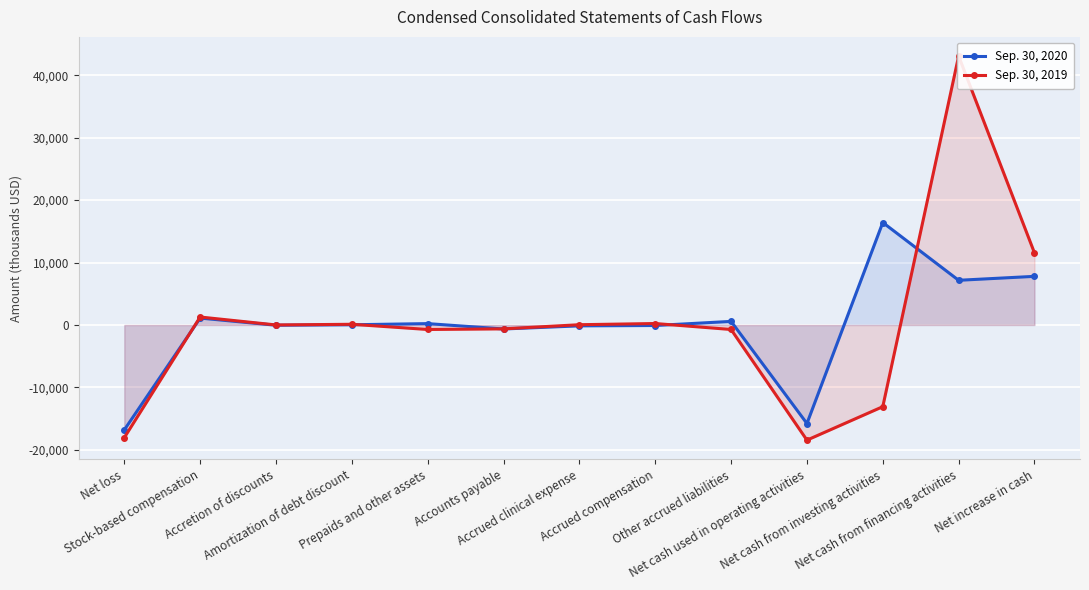

What is the difference between the Sep. 30, 2020 values at Accrued clinical expense and Other accrued liabilities?

715